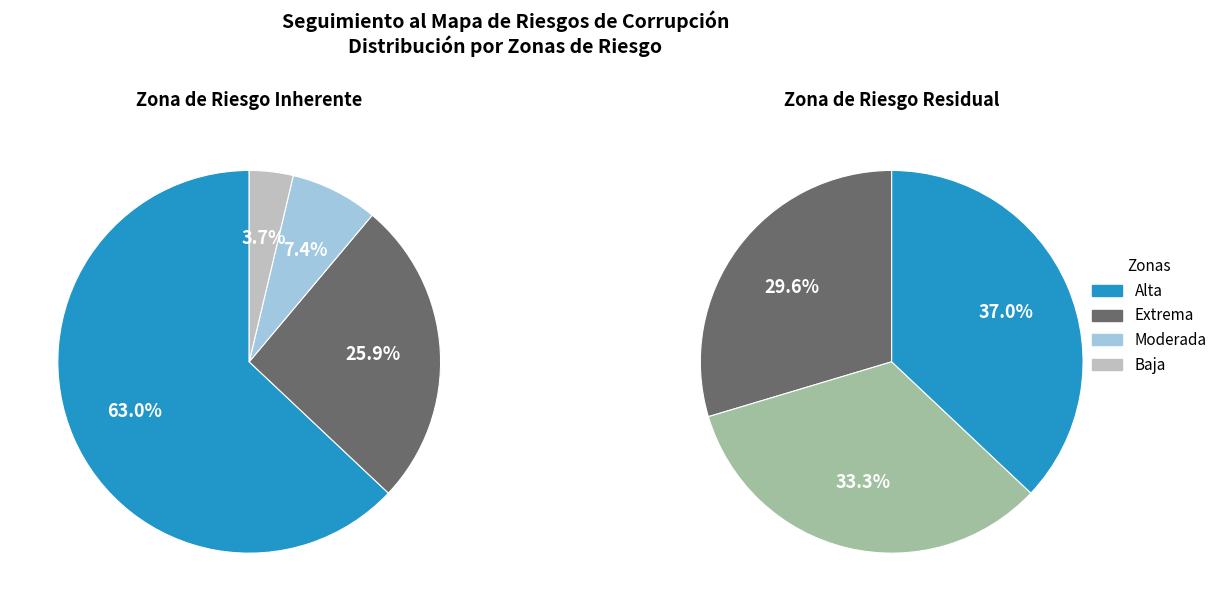

Is Zona de Riesgo Inherente Alta the majority of the pie?

Yes